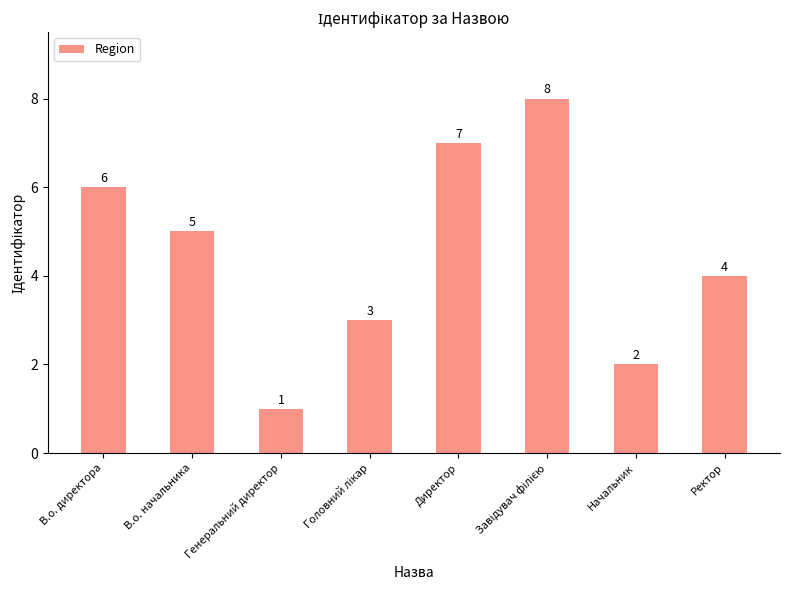

Reading left to right, what are all the values shown in this chart?

6	5	1	3	7	8	2	4